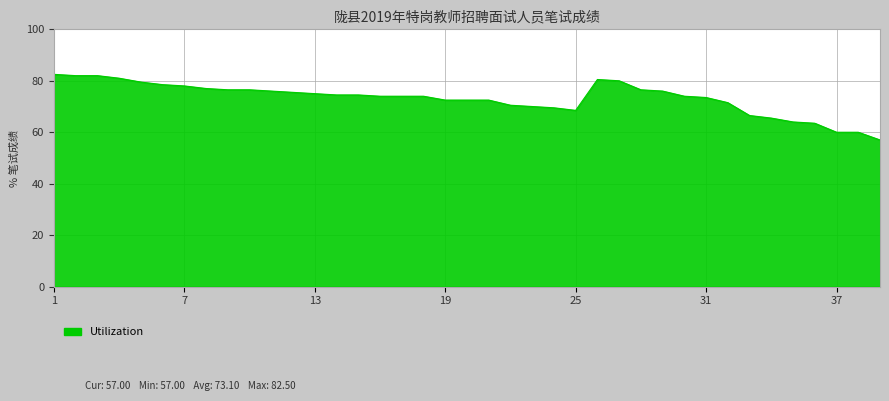

What is the minimum value shown in the chart?

57.0